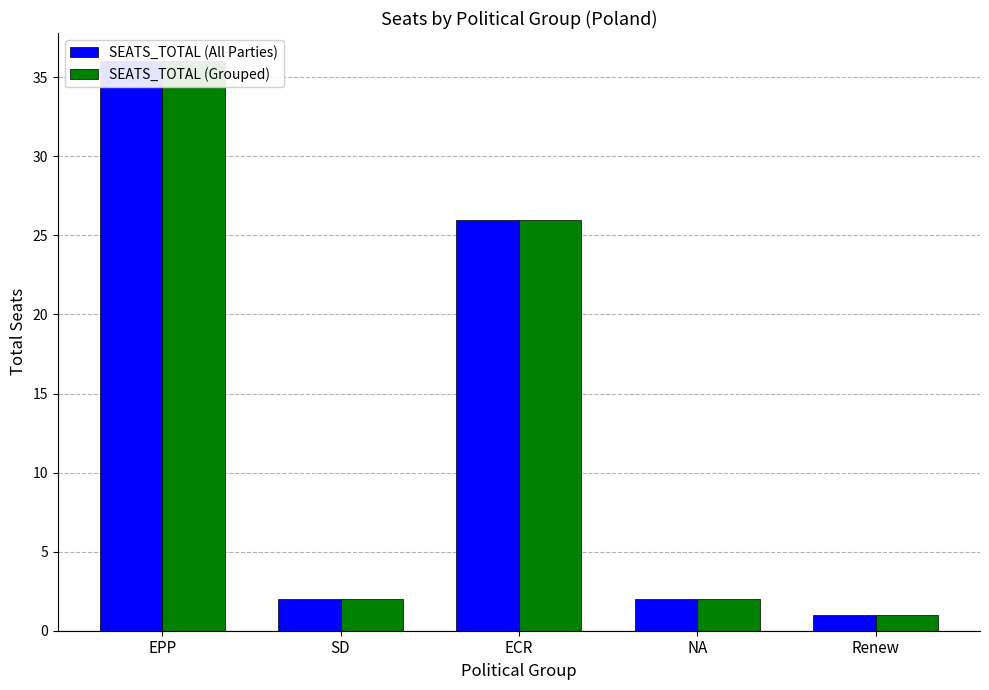

The value of SEATS_TOTAL (Grouped) at EPP is 36. True or false?

True